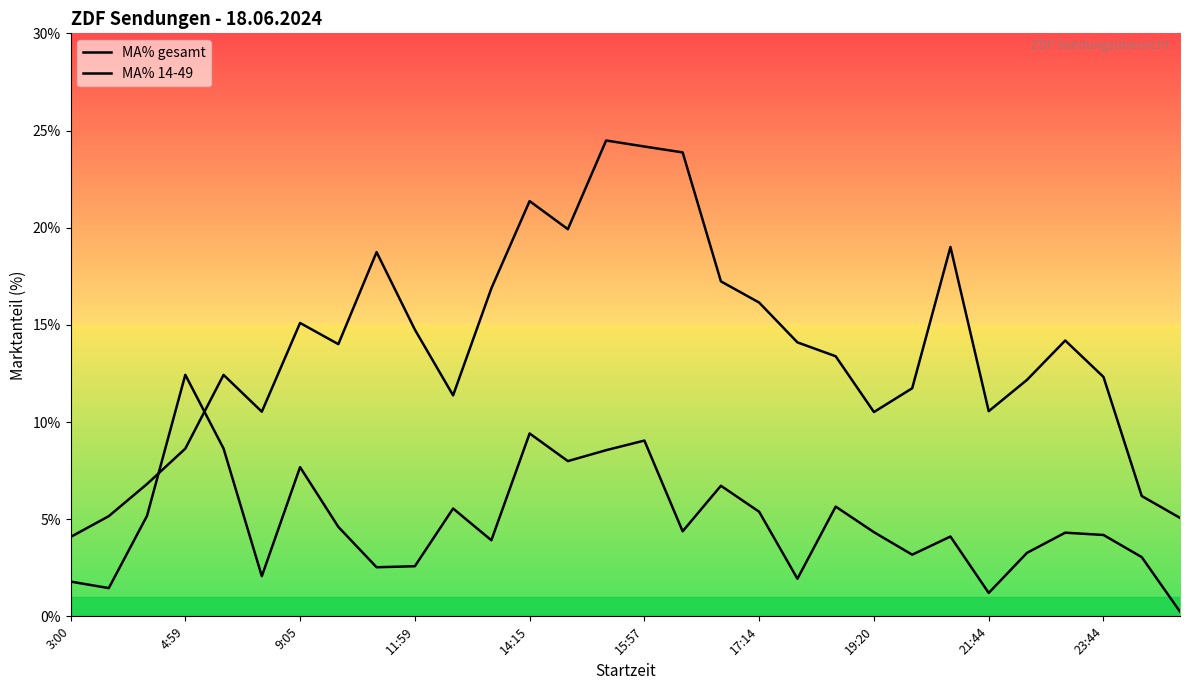

What is the maximum value for MA% gesamt?

24.5